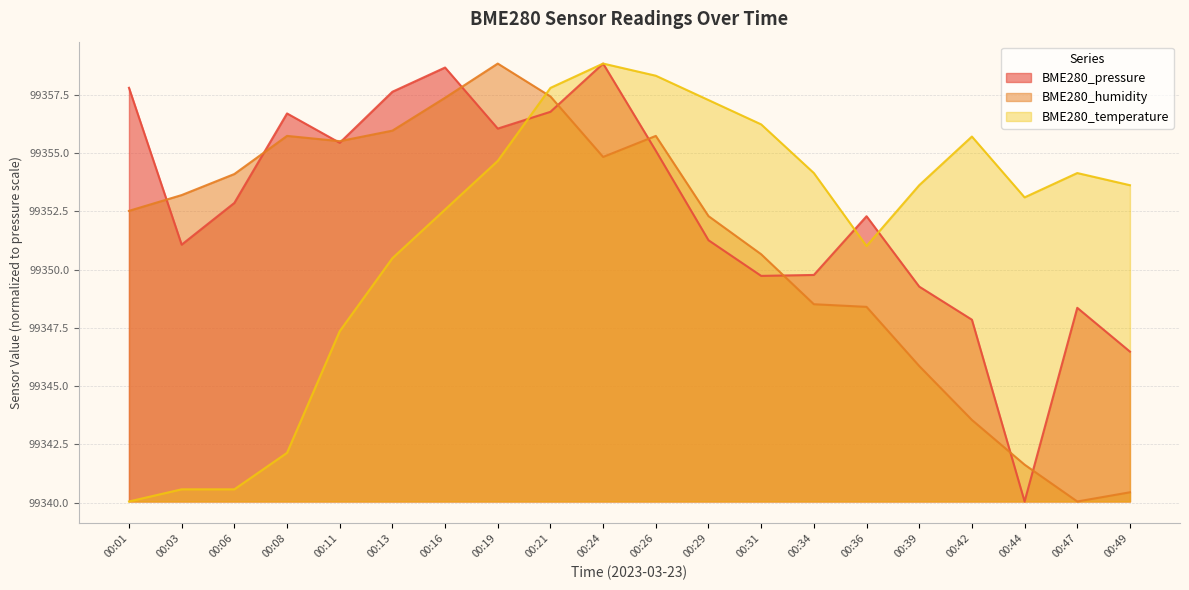

How many intersections are there between BME280_temperature and BME280_pressure?

3